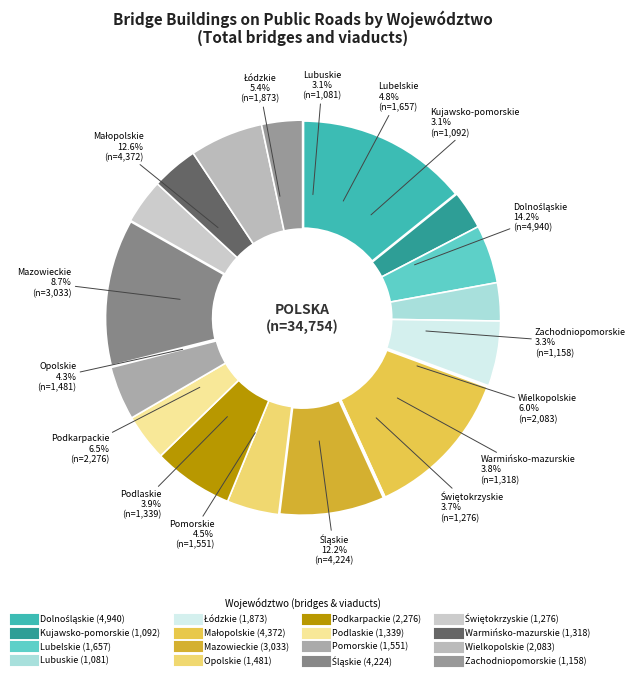

How many slices are in this pie chart?

16